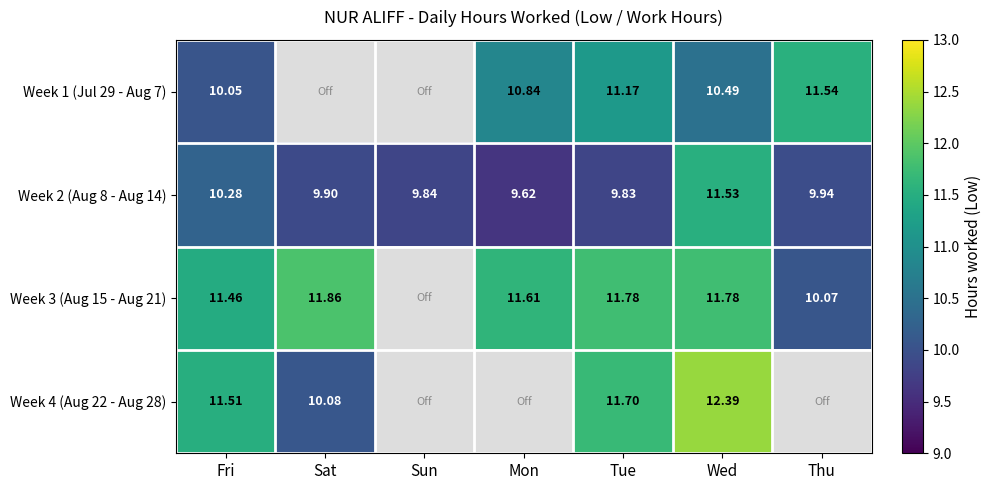

Is the value of Week 2 (Aug 8 - Aug 14) at Fri greater than the value of Week 4 (Aug 22 - Aug 28) at Sat?

Yes